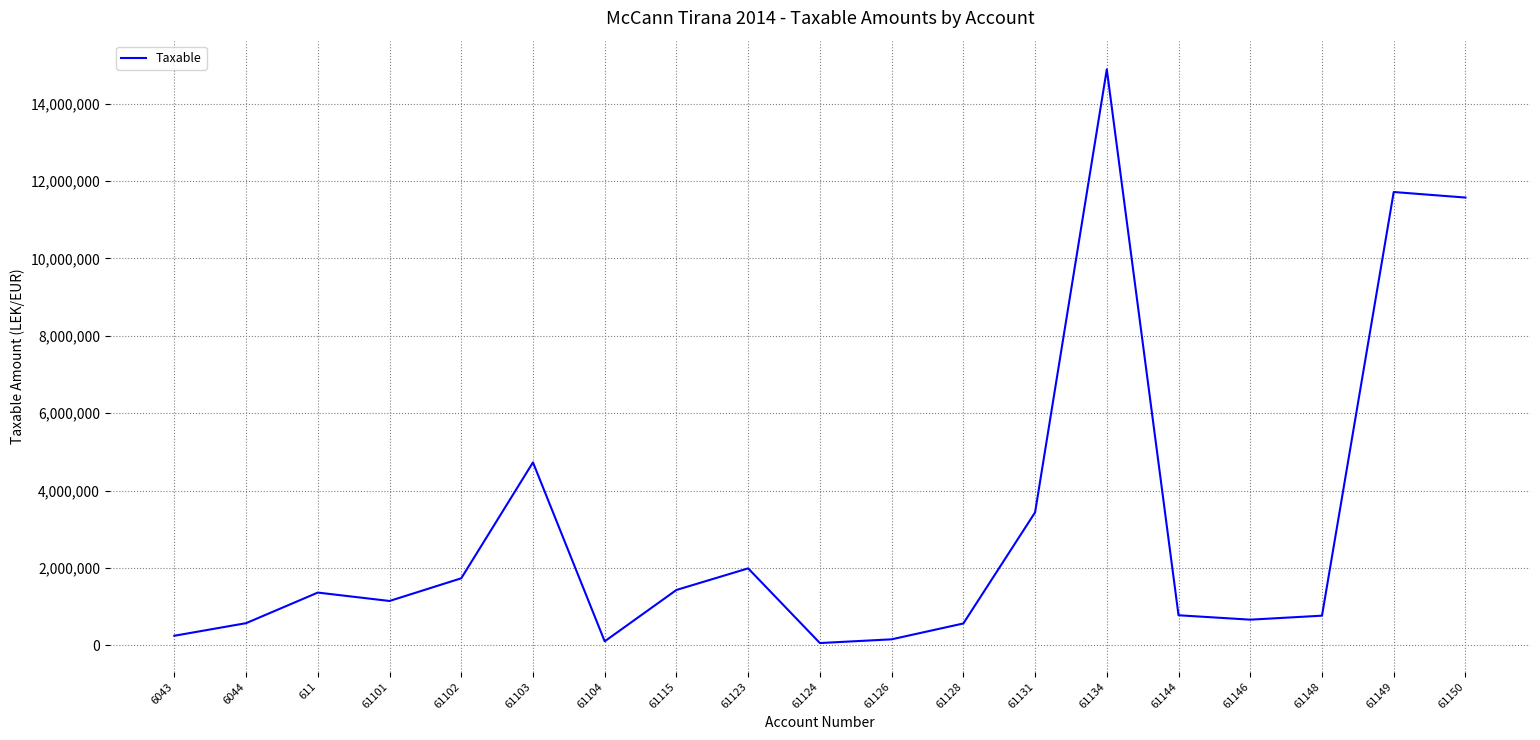

Does the chart have visible grid lines?

Yes